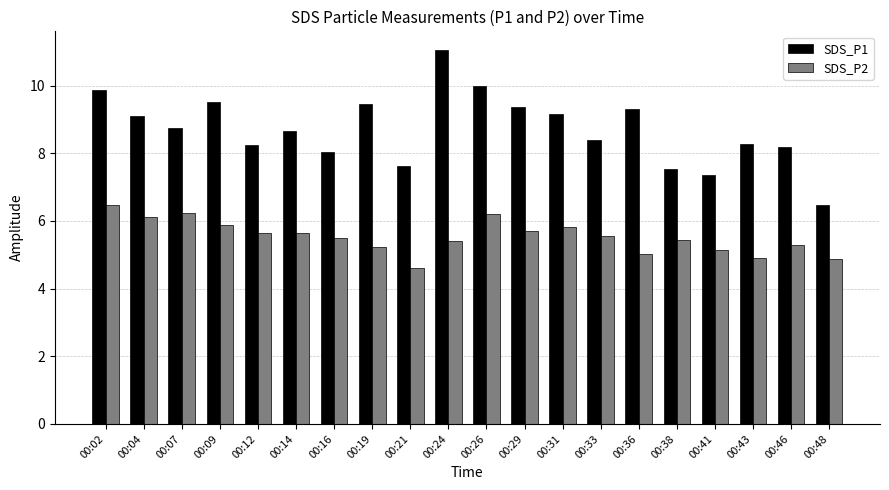

List the series in order of their overall mean, highest first.

SDS_P1, SDS_P2